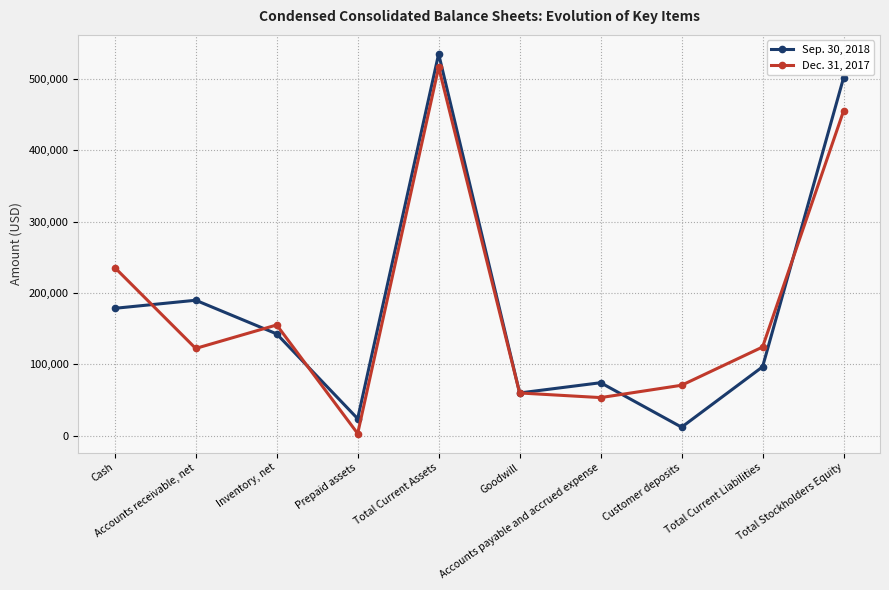

The value of Dec. 31, 2017 at Total Current Assets is 516745. True or false?

True